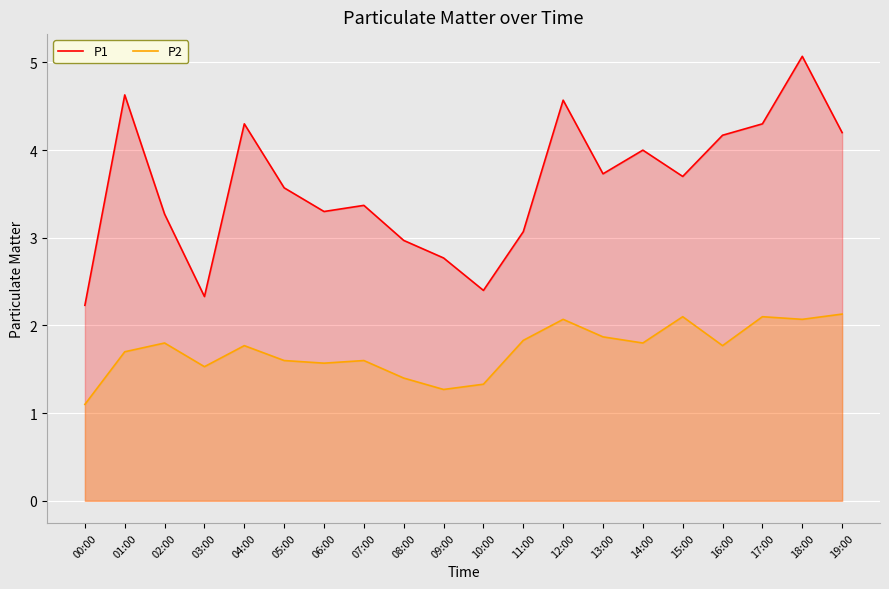

Rank the series by their average value, from lowest to highest.

P2, P1